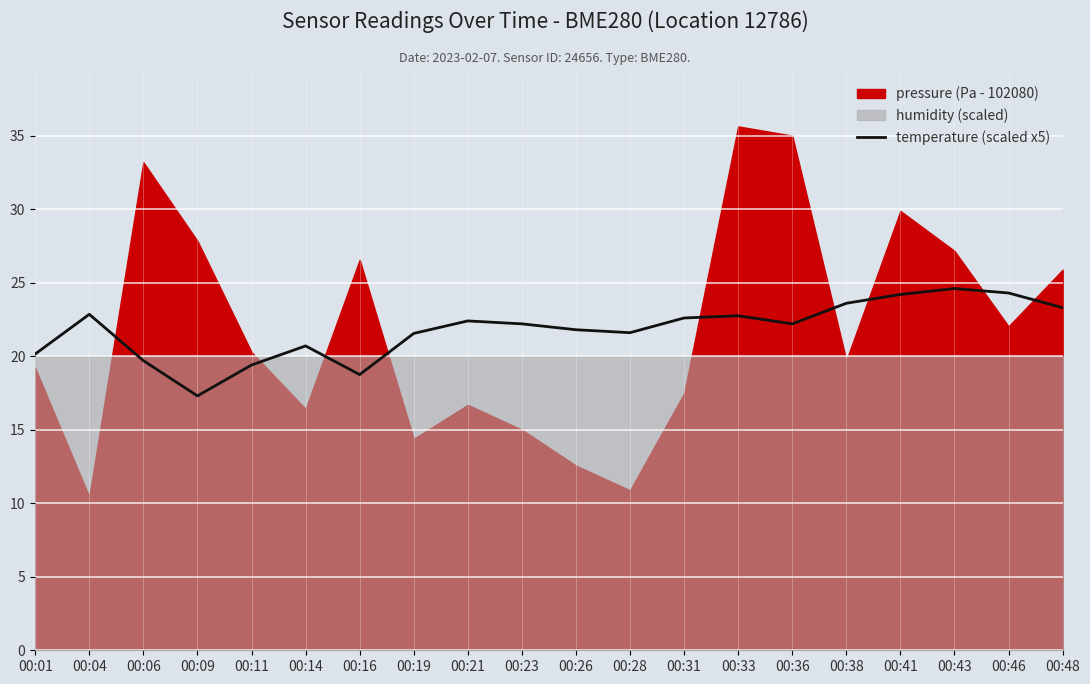

Which category has the lowest value across all series?

00:09